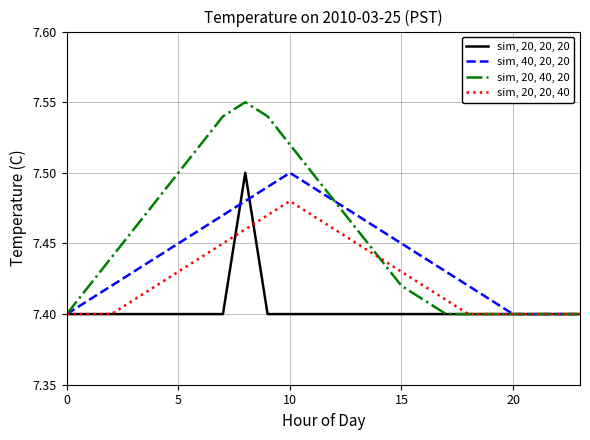

Which series has the largest total across all categories?

sim, 20, 40, 20